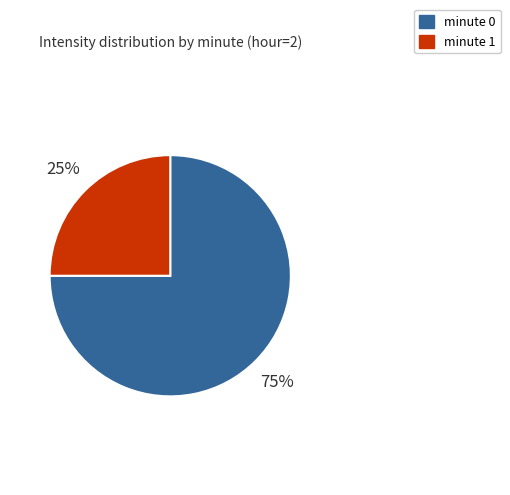

Is minute 0 the majority of the pie?

Yes